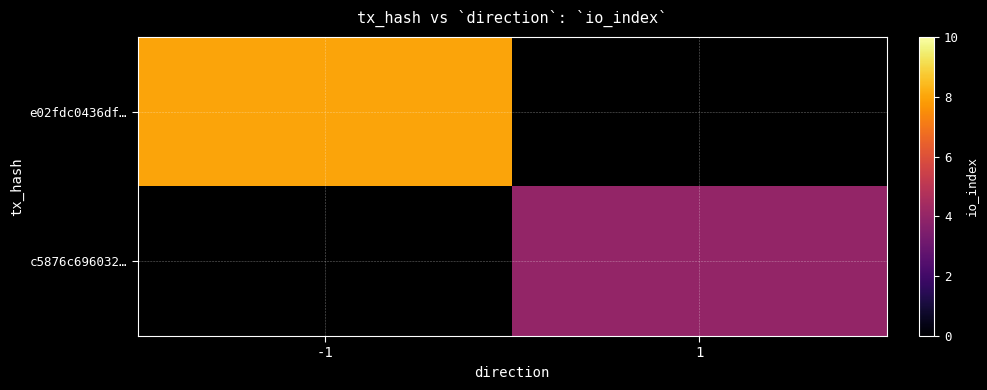

What value does the e02fdc0436df… series have at -1?

8.0